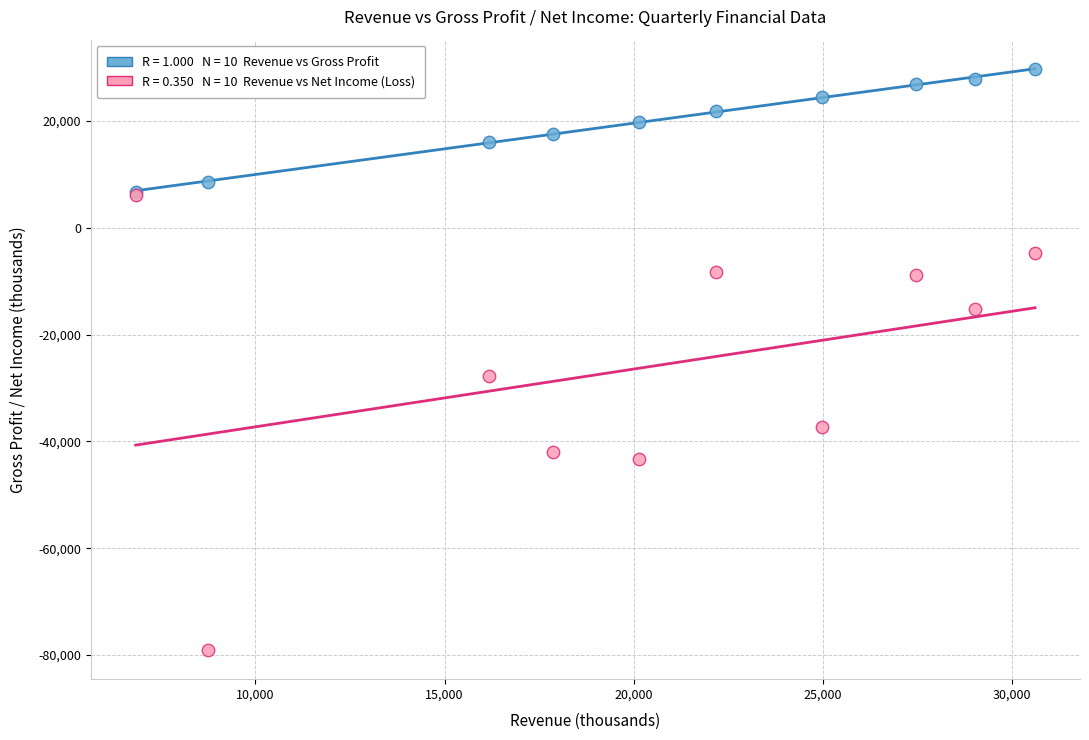

Across all series, what Y value is closest to -24661?

-27751